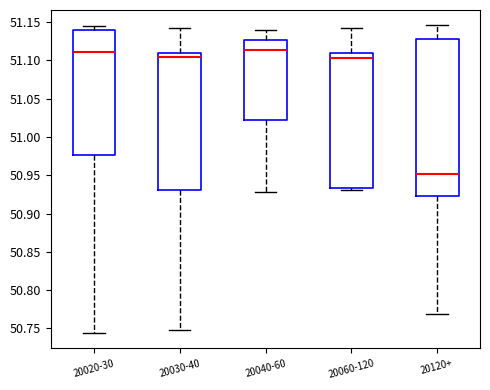

Reading left to right, transcribe this box plot: for each box, give where its median line is, the range the box spans, and where its two whiskers end, as read against the y-axis. The values are not printed on the chart, so give them approximately, as read against the axis.

20020-30: median 51.110, box 50.975 to 51.140, whiskers 50.745 to 51.145
20030-40: median 51.105, box 50.930 to 51.110, whiskers 50.750 to 51.140
20040-60: median 51.115, box 51.020 to 51.125, whiskers 50.930 to 51.140
20060-120: median 51.105, box 50.935 to 51.110, whiskers 50.930 to 51.145
20120+: median 50.950, box 50.925 to 51.125, whiskers 50.770 to 51.145